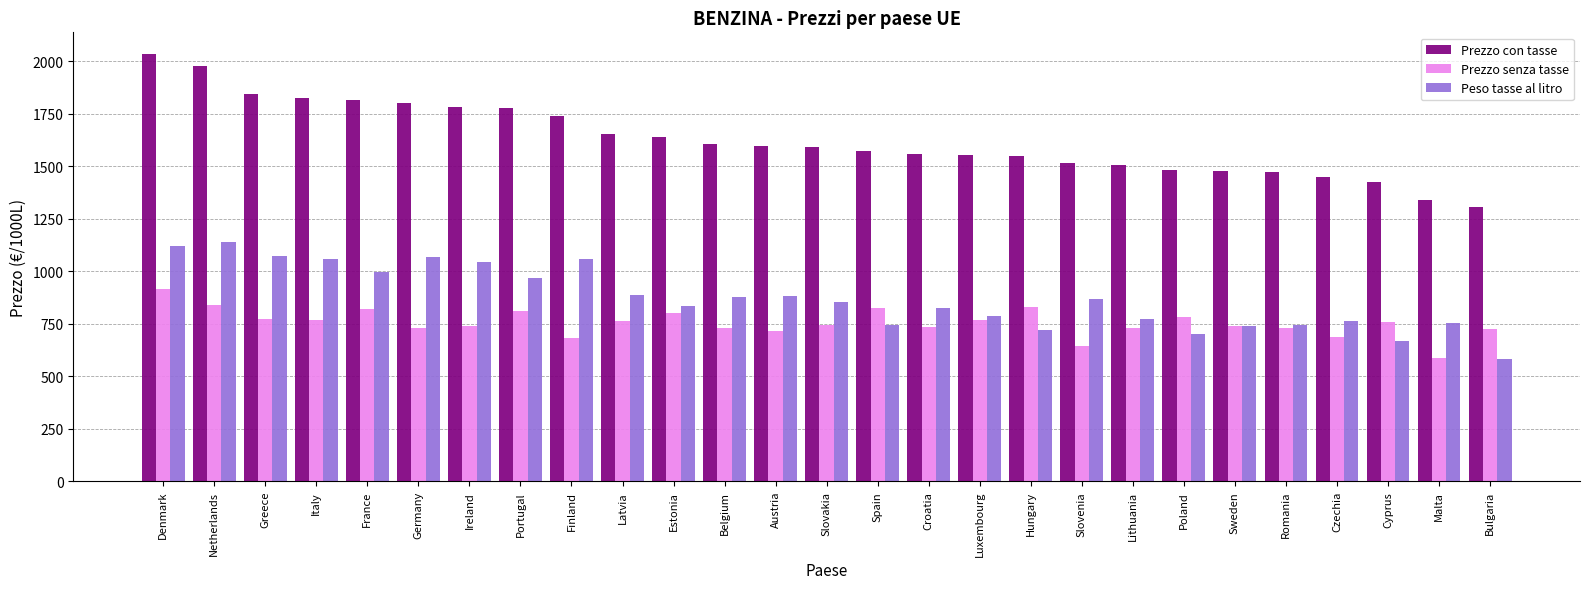

True or false: Peso tasse al litro has a value of 978.8 at Bulgaria.

False